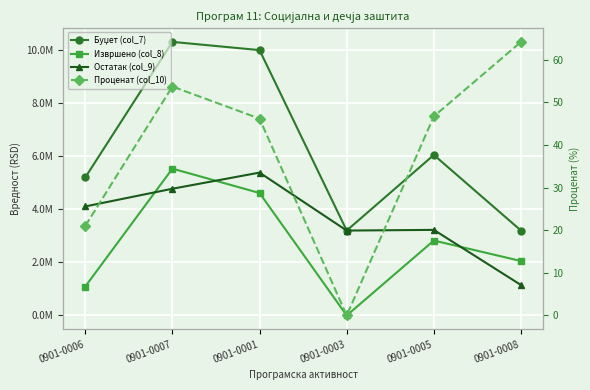

What is the minimum value for Остатак (col_9)?

1147383.0